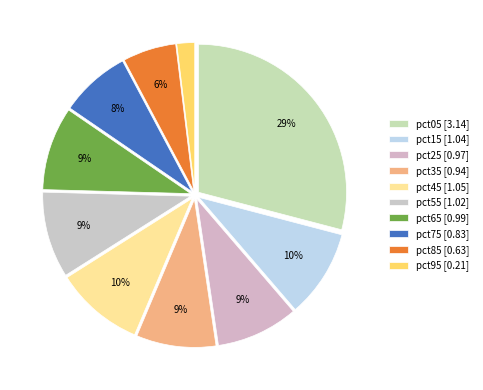

To the nearest percent, what portion does pct35 represent?

9%